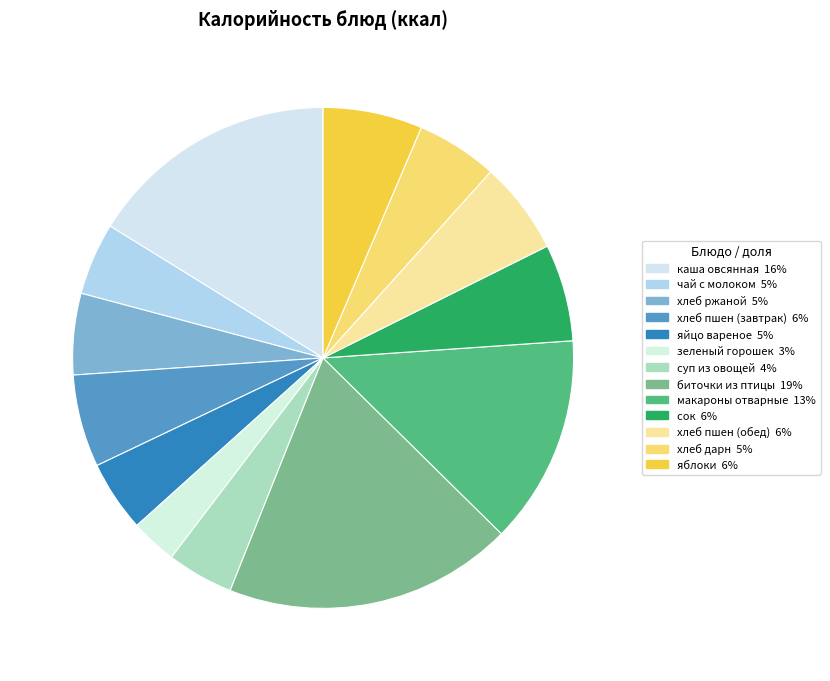

Is it true that хлеб ржаной is 12% of the pie?

False